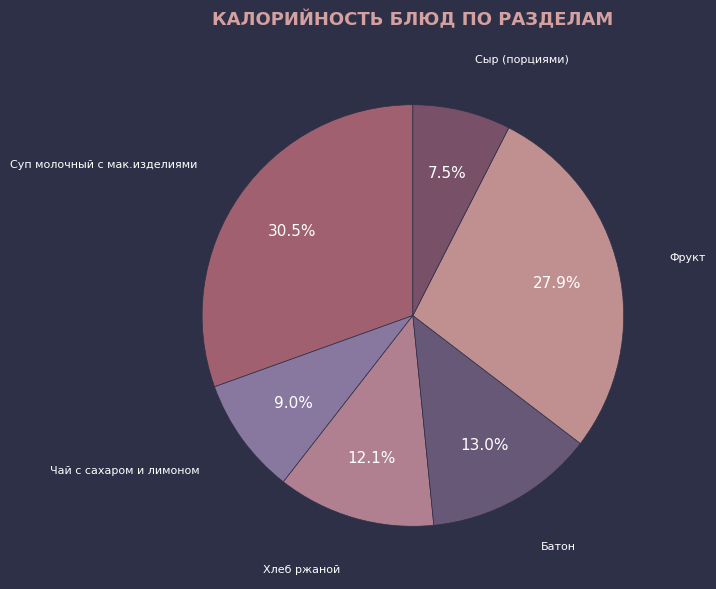

Which category has the smallest portion of the pie?

Сыр (порциями)